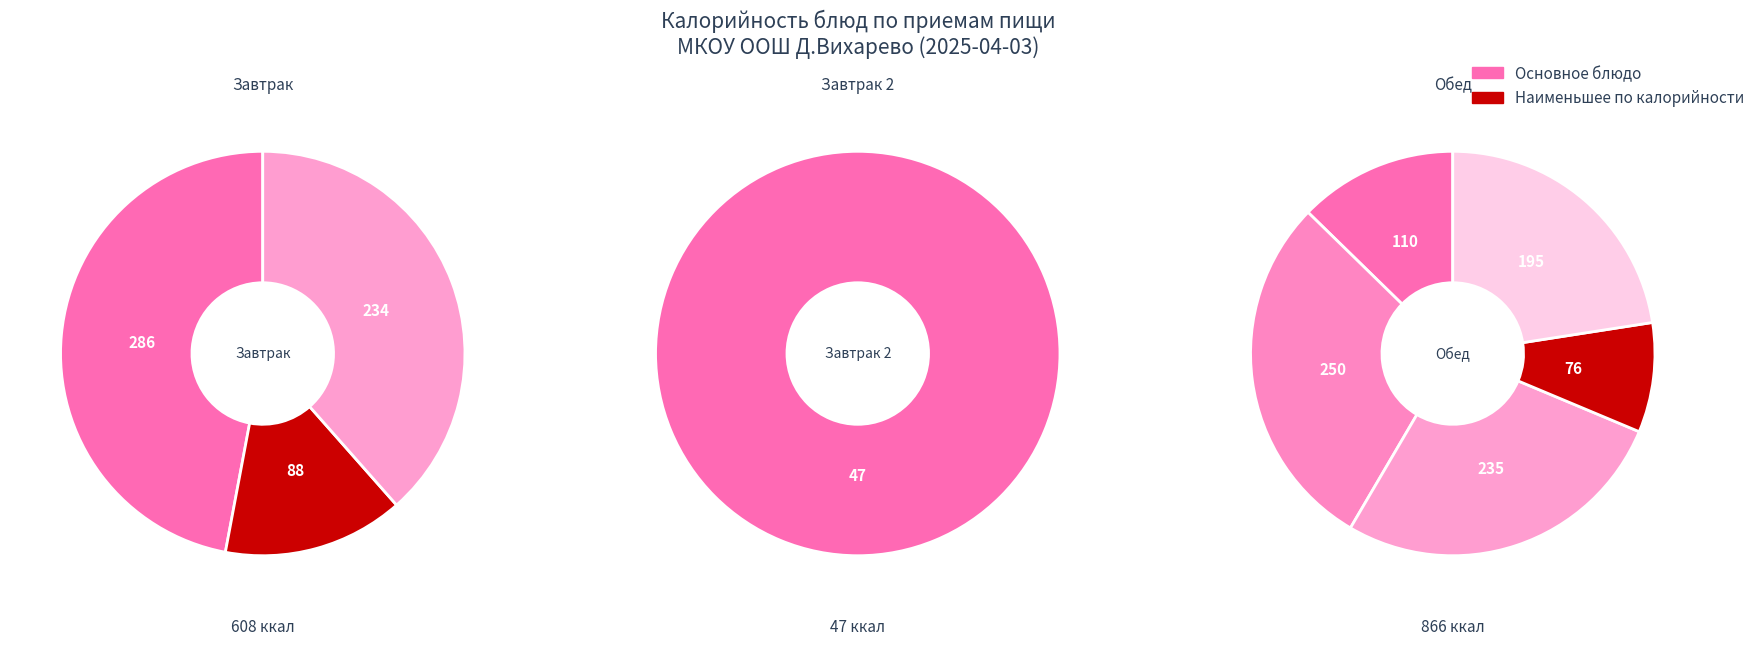

To the nearest percent, what percentage of the pie is Каша овсянная со слив. Маслом?

19%